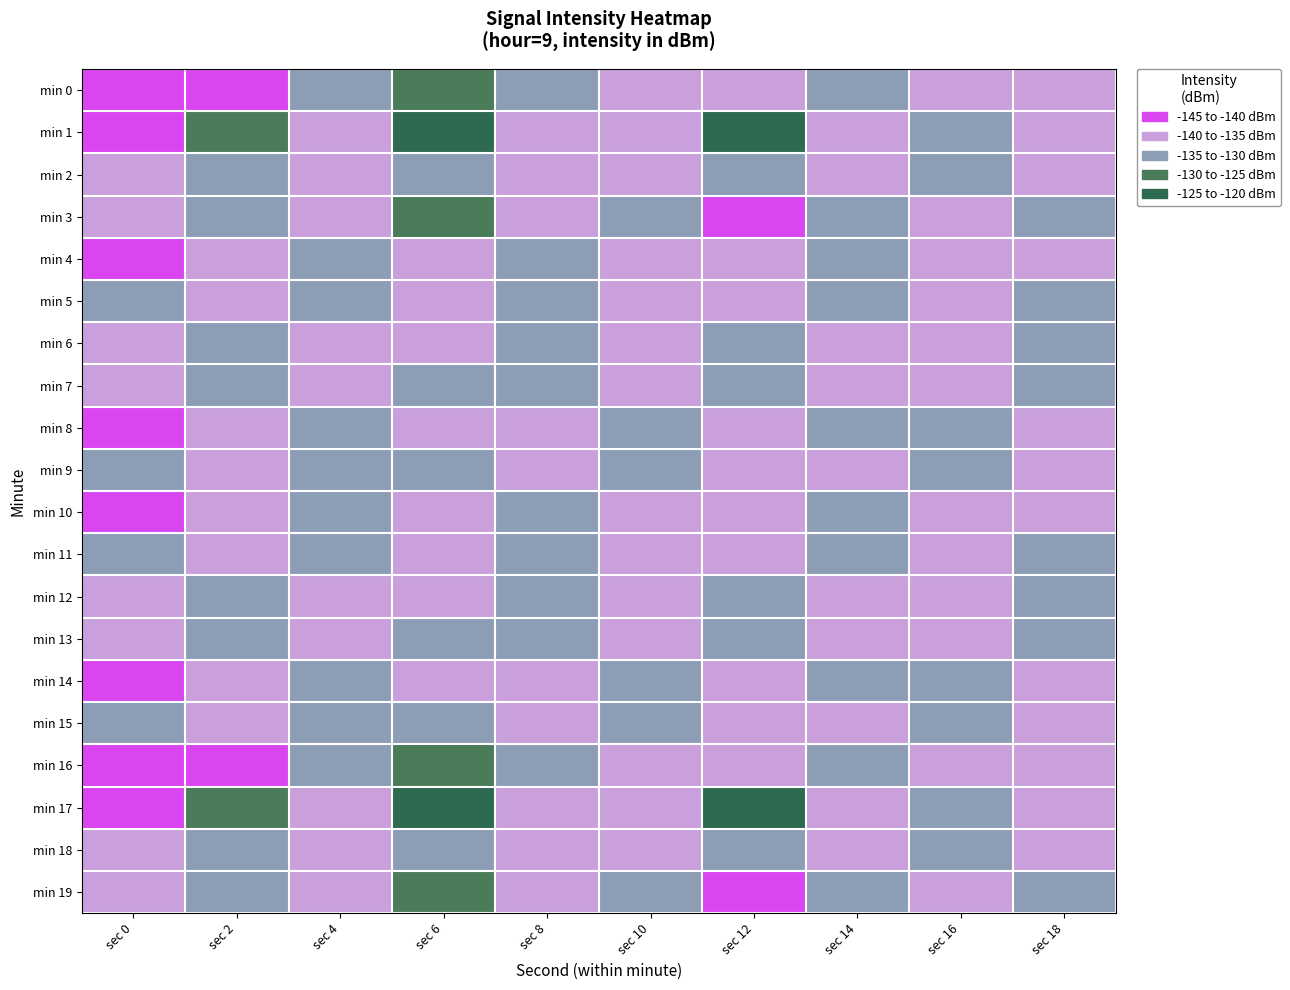

What is the total value across all series at sec 0?

-2531.4